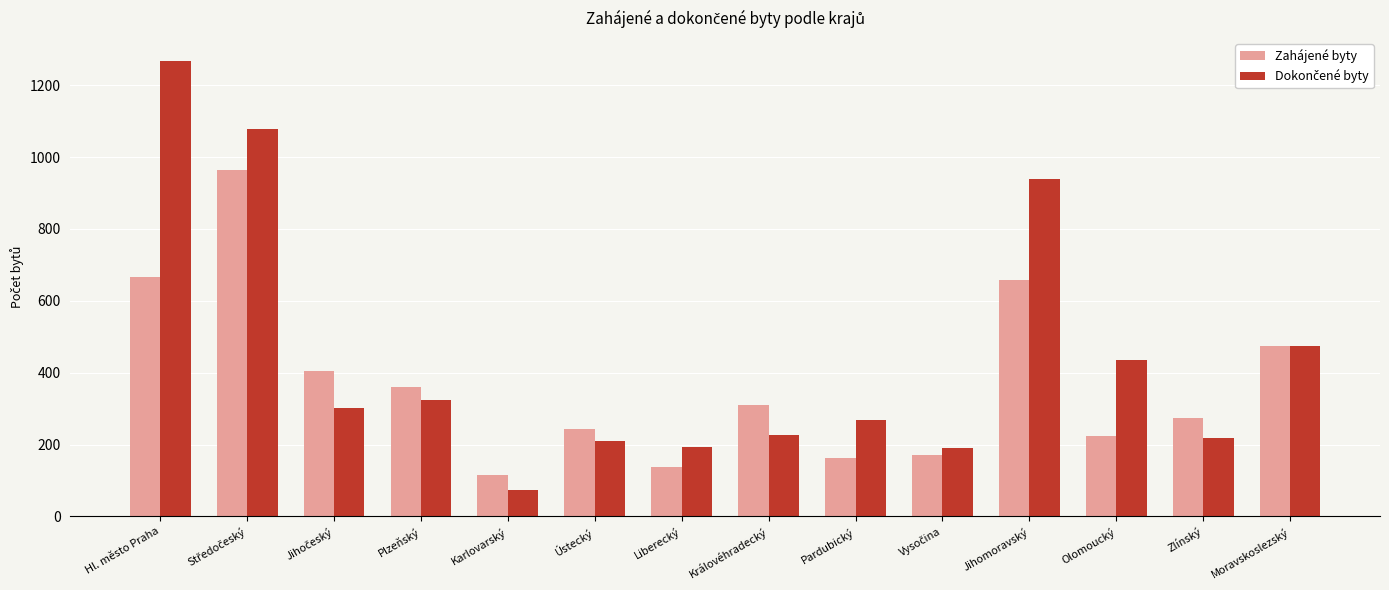

At which category does the chart reach its minimum across all series?

Karlovarský